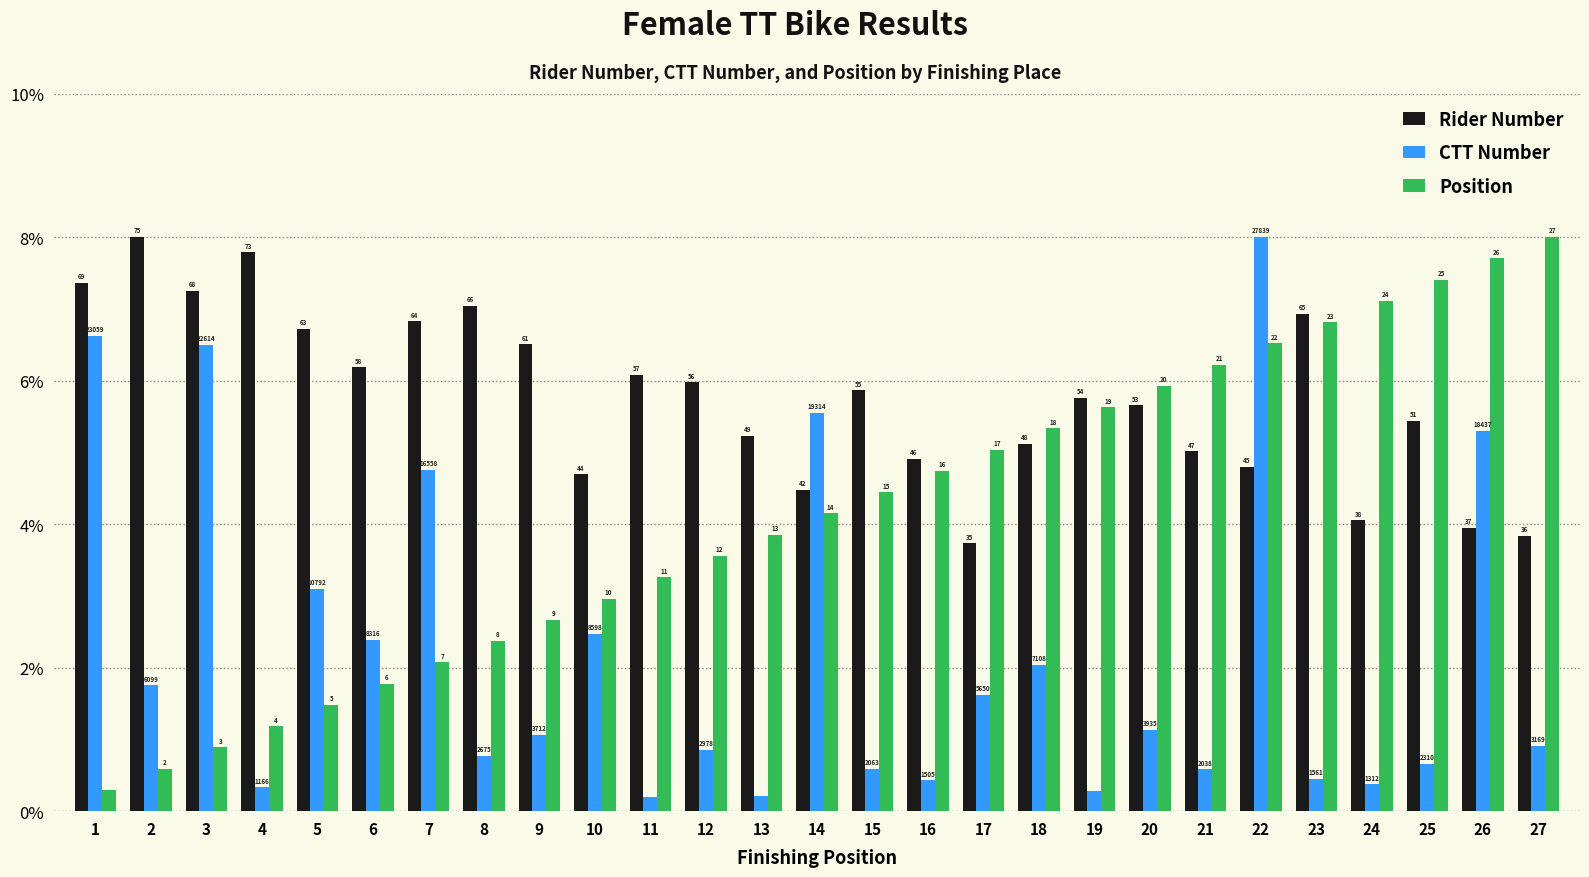

At how many categories does at least one series exceed 1?

27